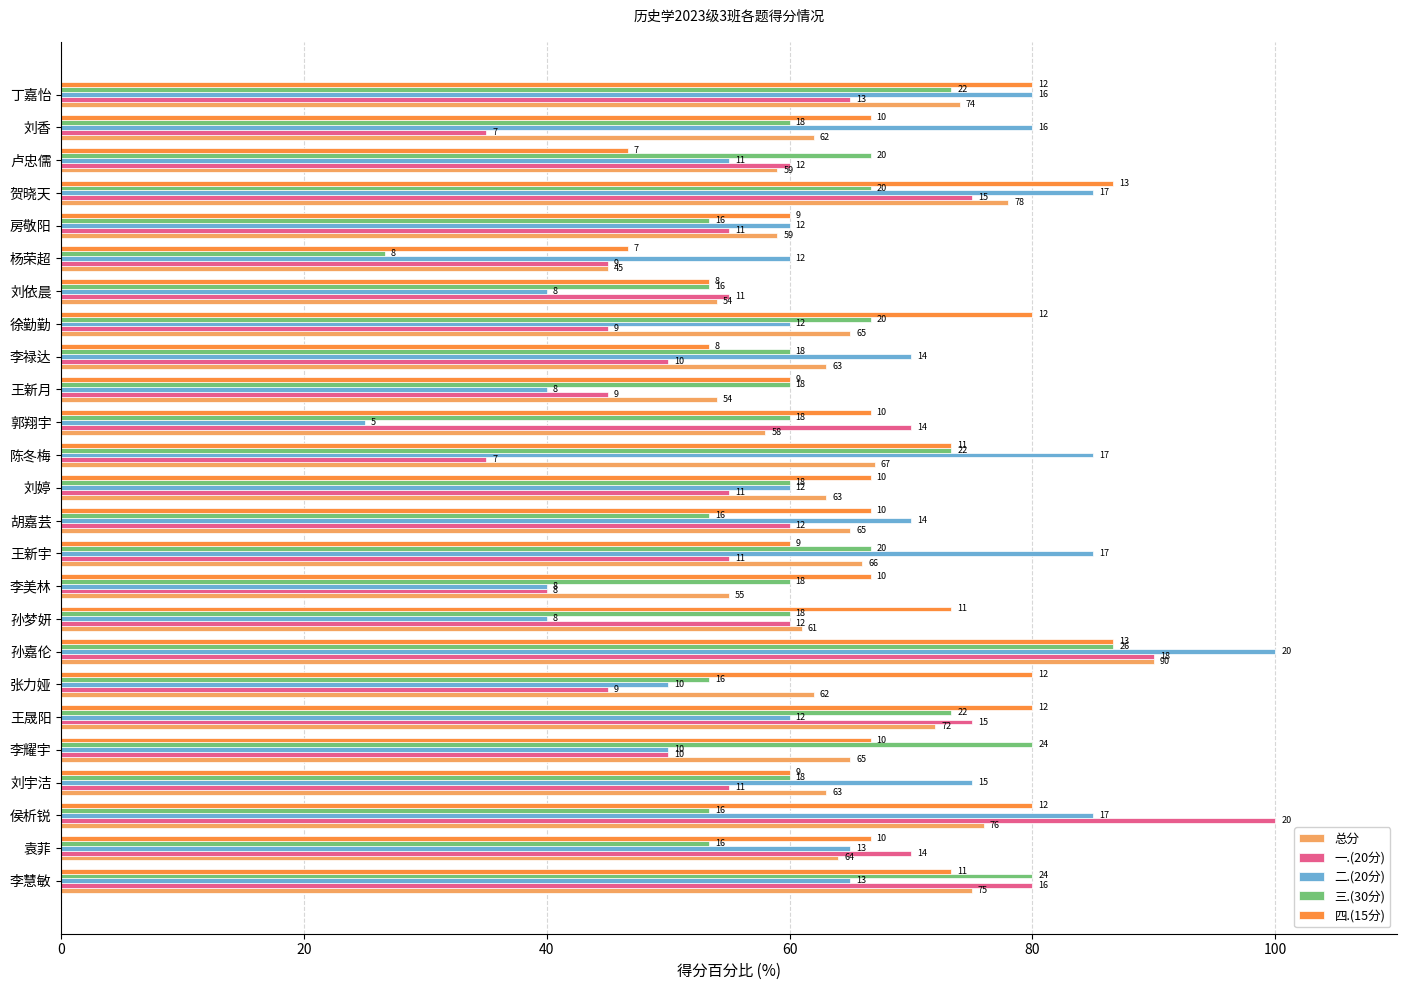

What are all the series names shown in the legend?

总分, 一.(20分), 二.(20分), 三.(30分), 四.(15分)